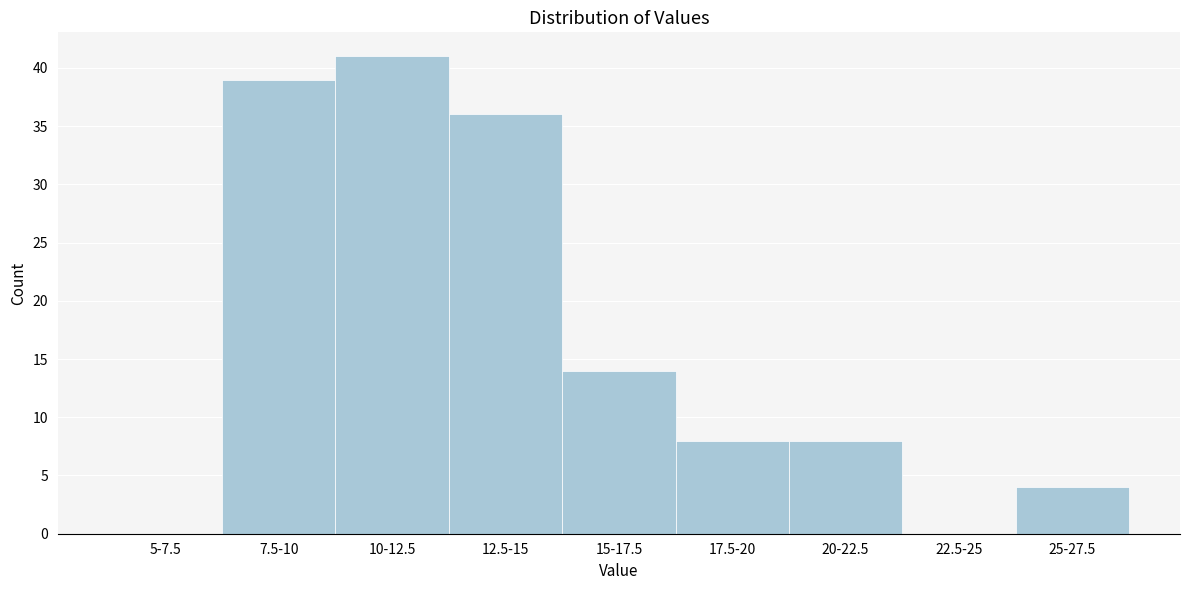

Reading left to right, list all the values displayed in this chart.

5-7.5=0	7.5-10=39	10-12.5=41	12.5-15=36	15-17.5=14	17.5-20=8	20-22.5=8	22.5-25=0	25-27.5=4